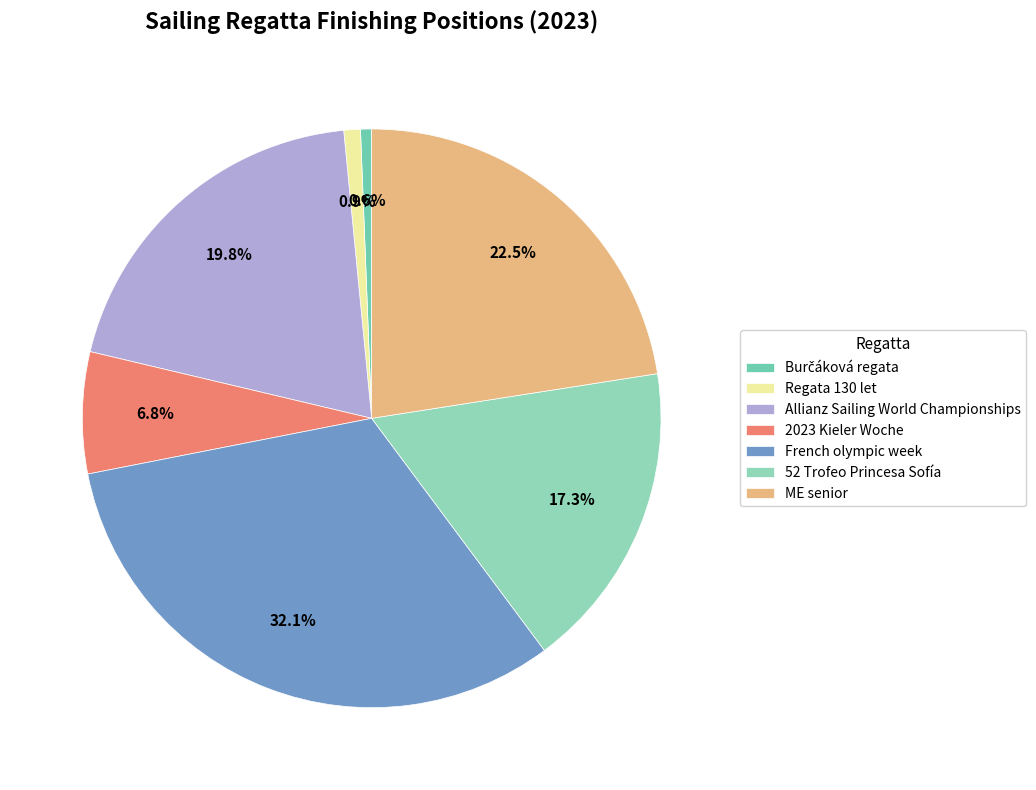

How many segments does this pie chart have?

7